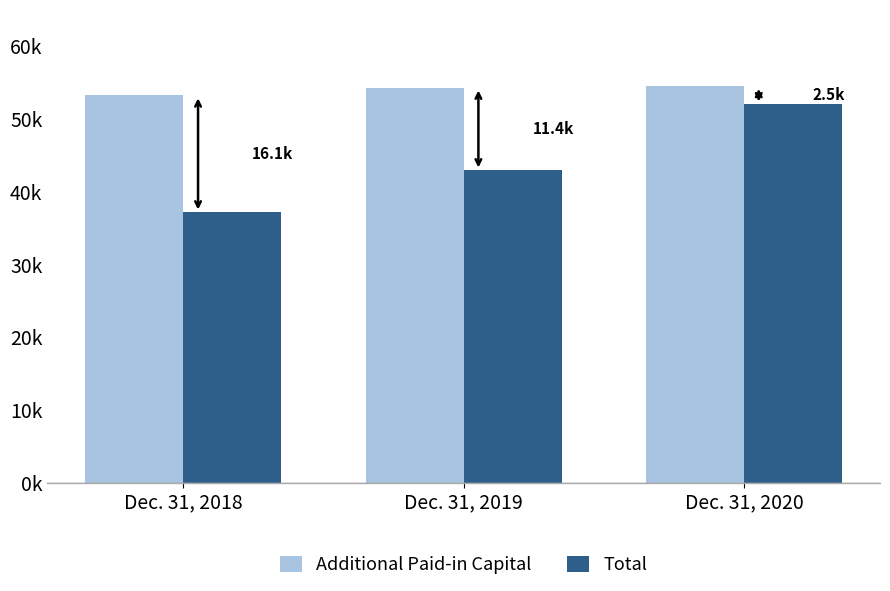

List the labels in order of Additional Paid-in Capital value, smallest first.

Dec. 31, 2018, Dec. 31, 2019, Dec. 31, 2020